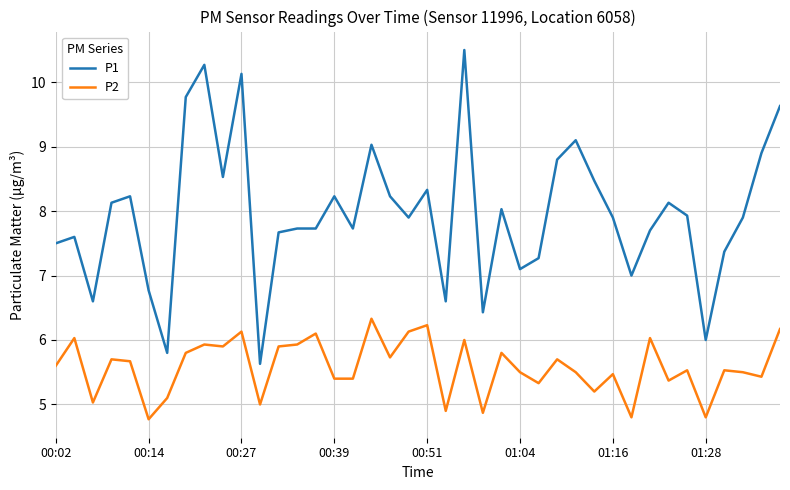

True or false: P1 and P2 intersect in this chart.

False